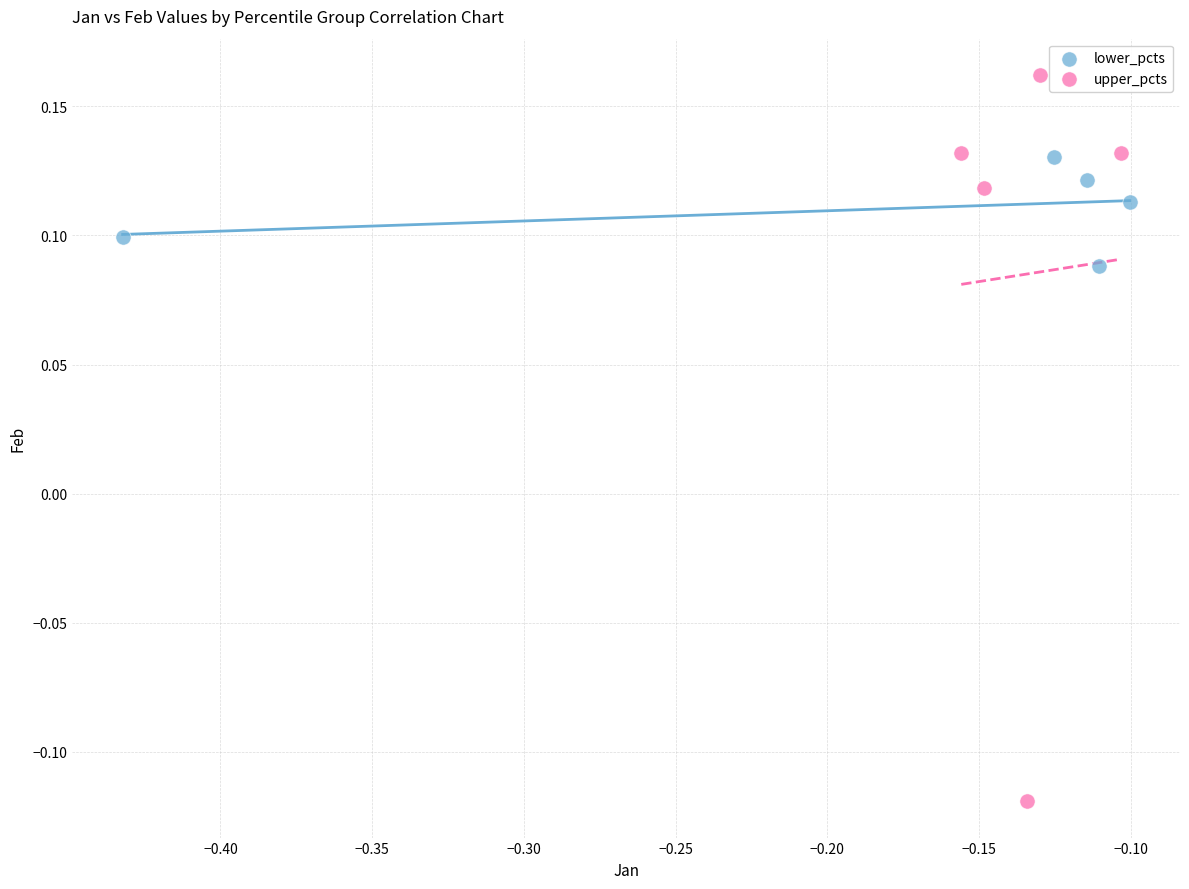

What are all the series names shown in the legend?

lower_pcts, upper_pcts